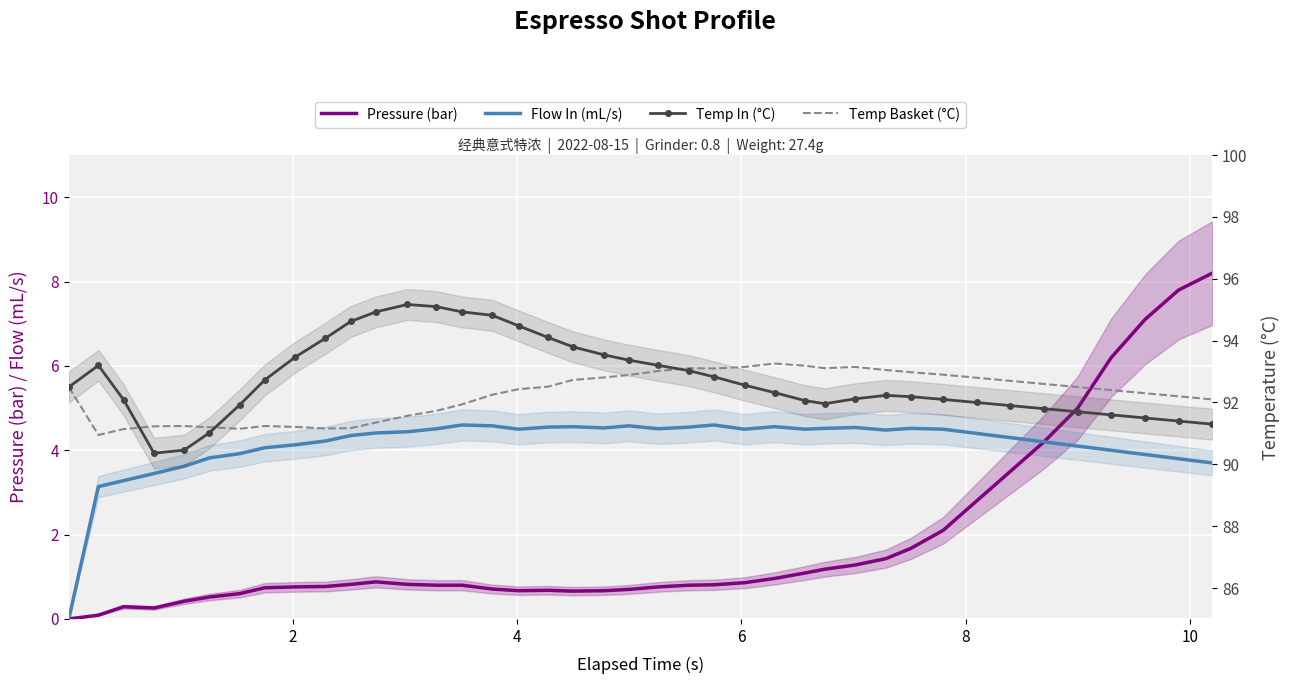

In Flow In (mL/s), how many points are lower than both neighbors (excluding endpoints)?

6